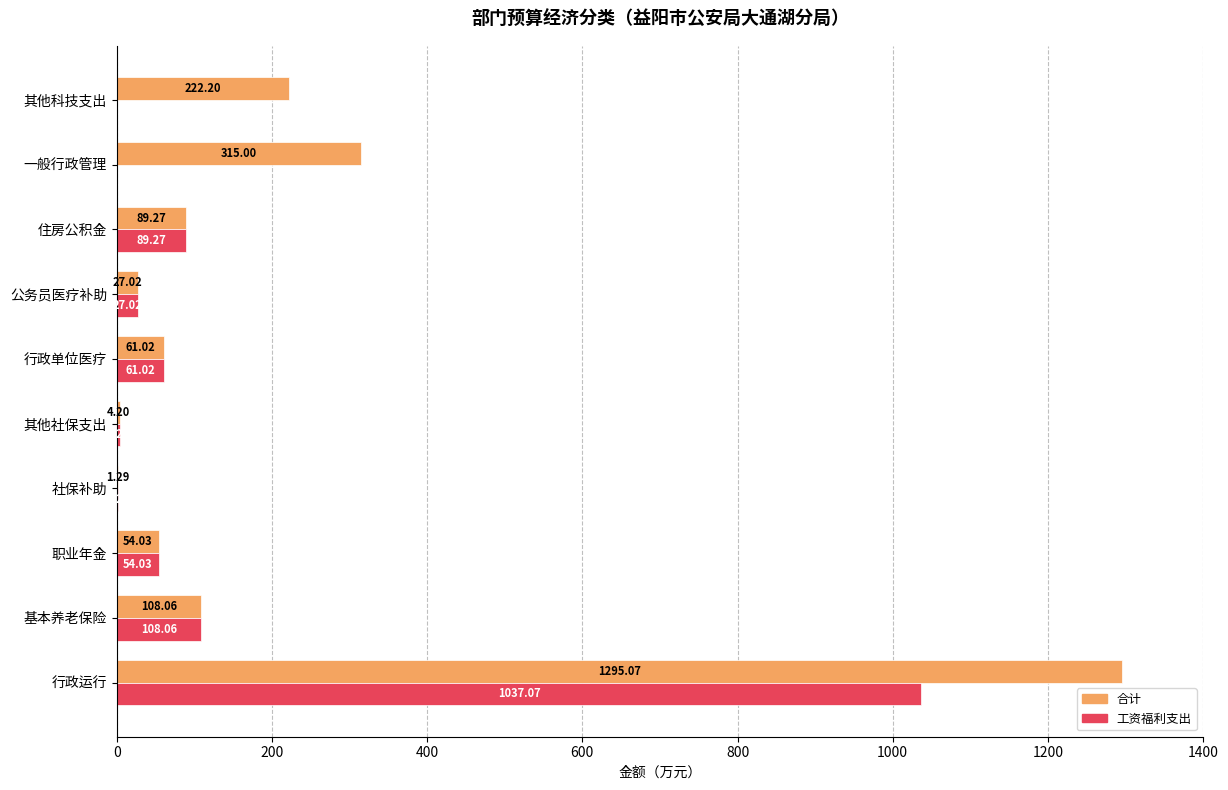

Is the value of 合计 at 社保补助 greater than the value of 工资福利支出 at 一般行政管理?

Yes